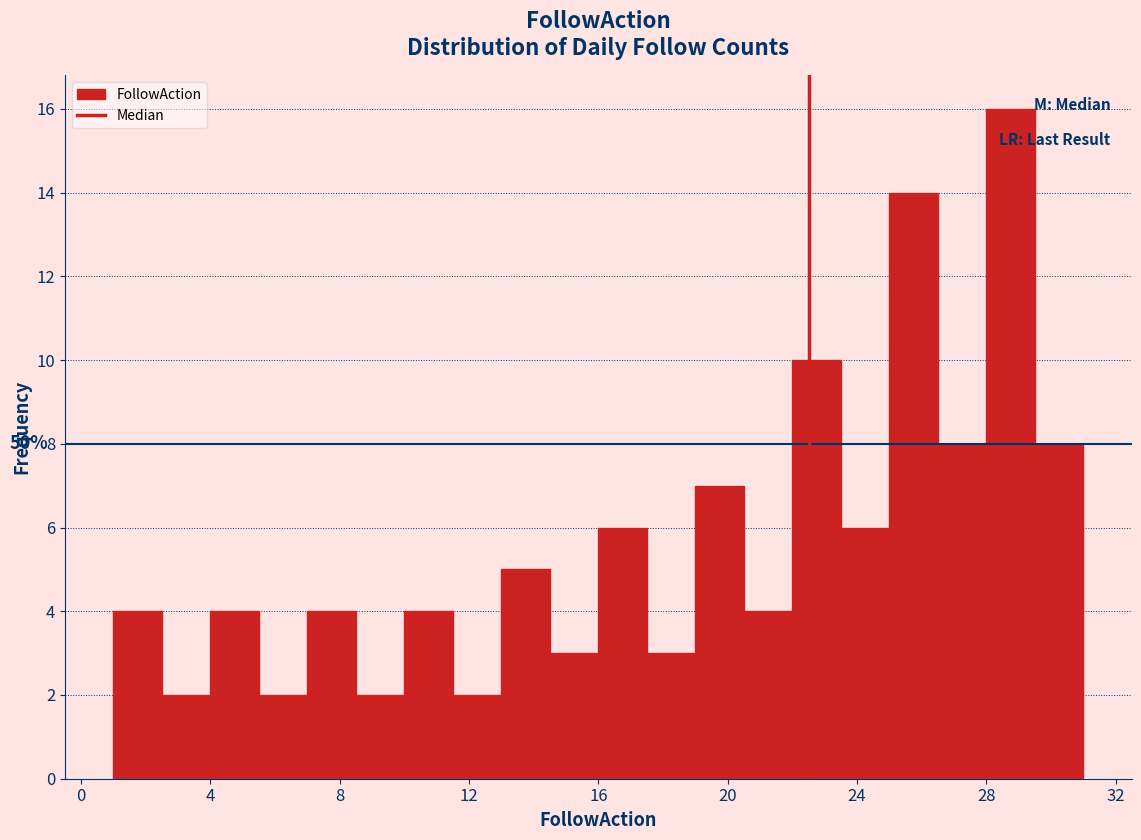

Around what value on the x-axis is the tallest bar? Give the approximate position of its centre, as read against the axis.

29.0